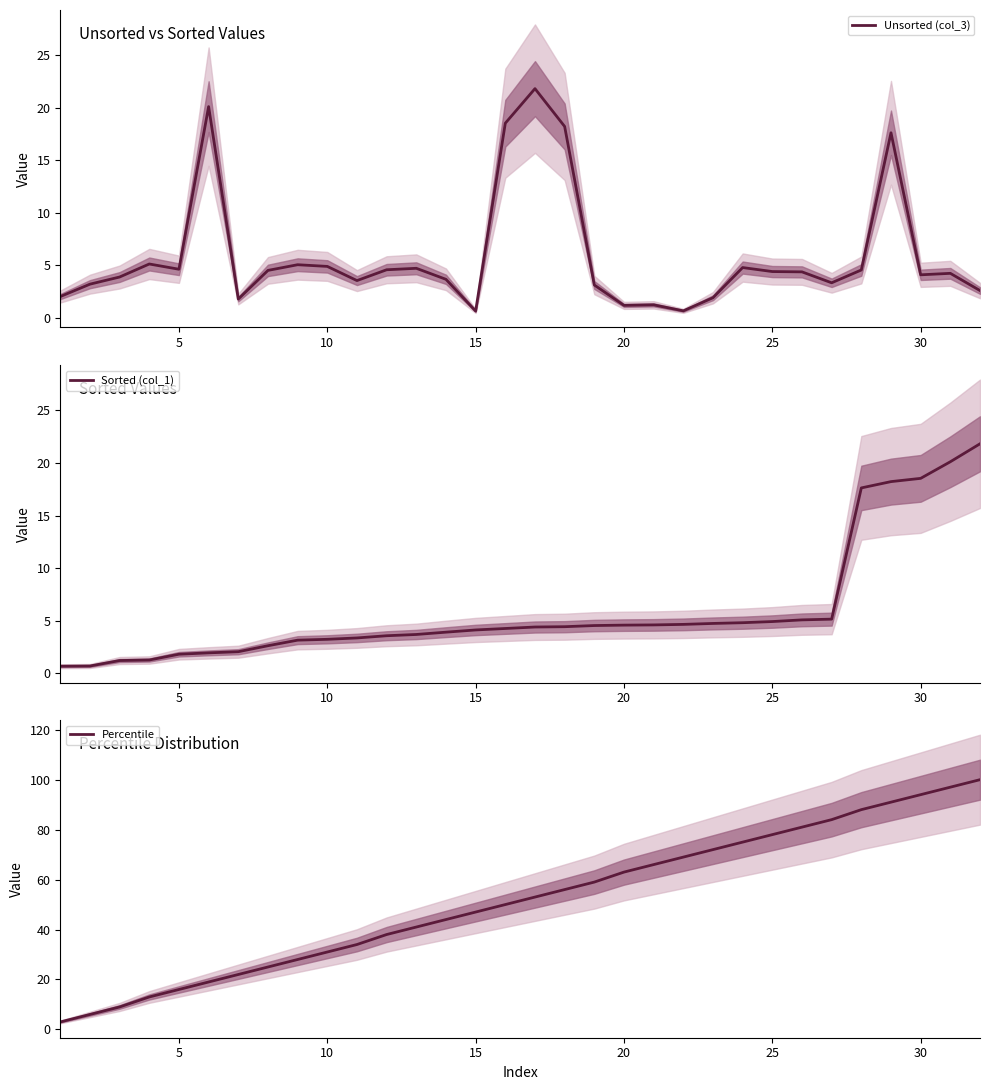

What is the maximum value for Unsorted (col_3)?

21.8